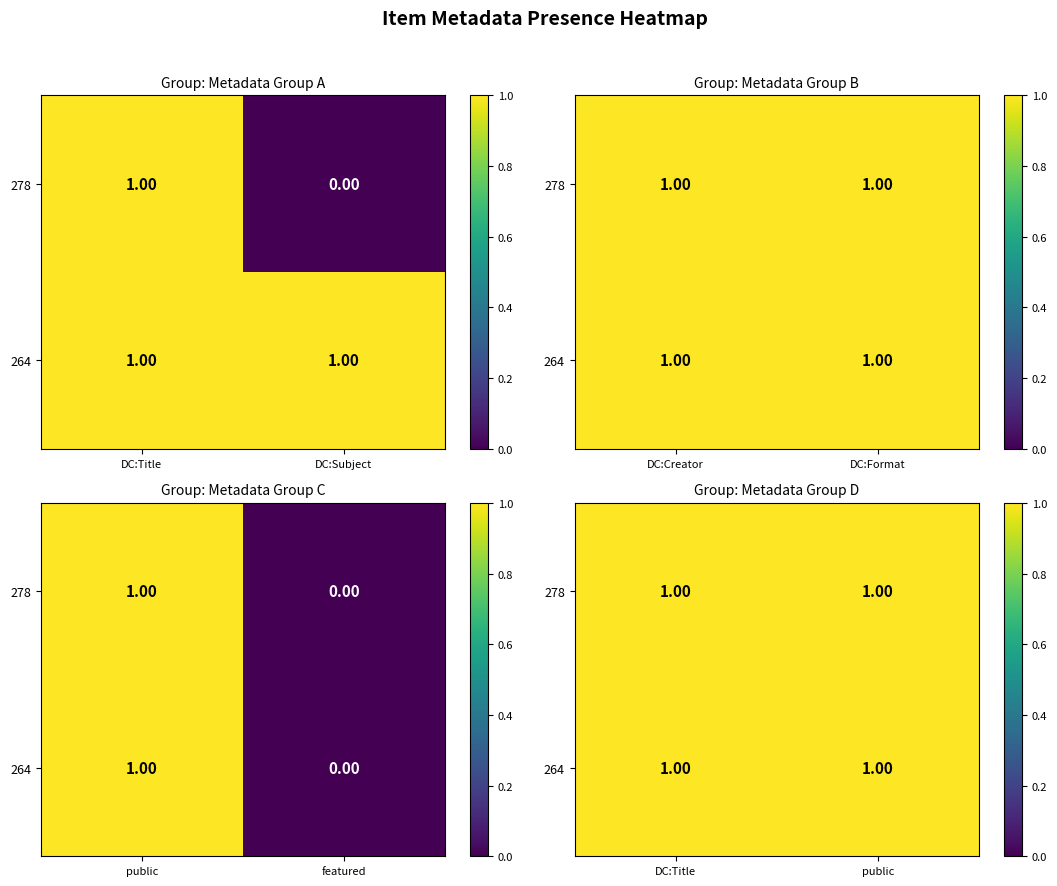

True or false: Dublin Core:Title has a value of 1 at public.

True